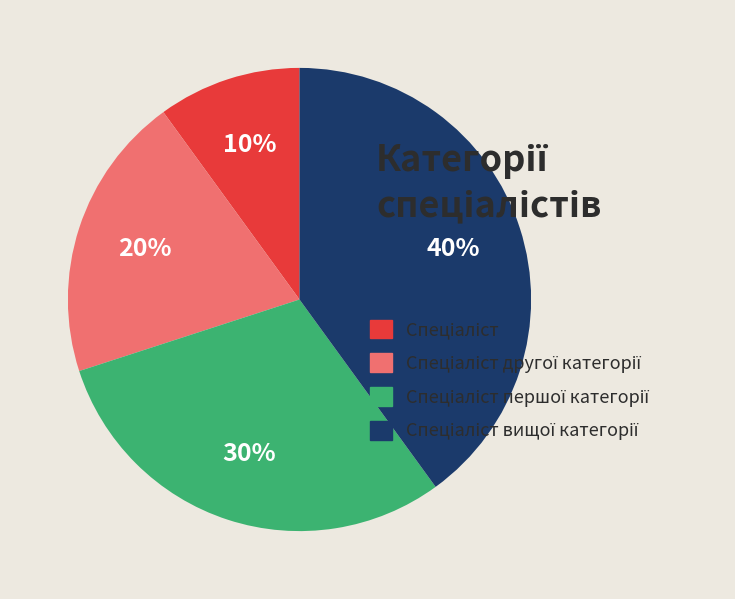

To the nearest percent, what is the average slice percentage?

25%